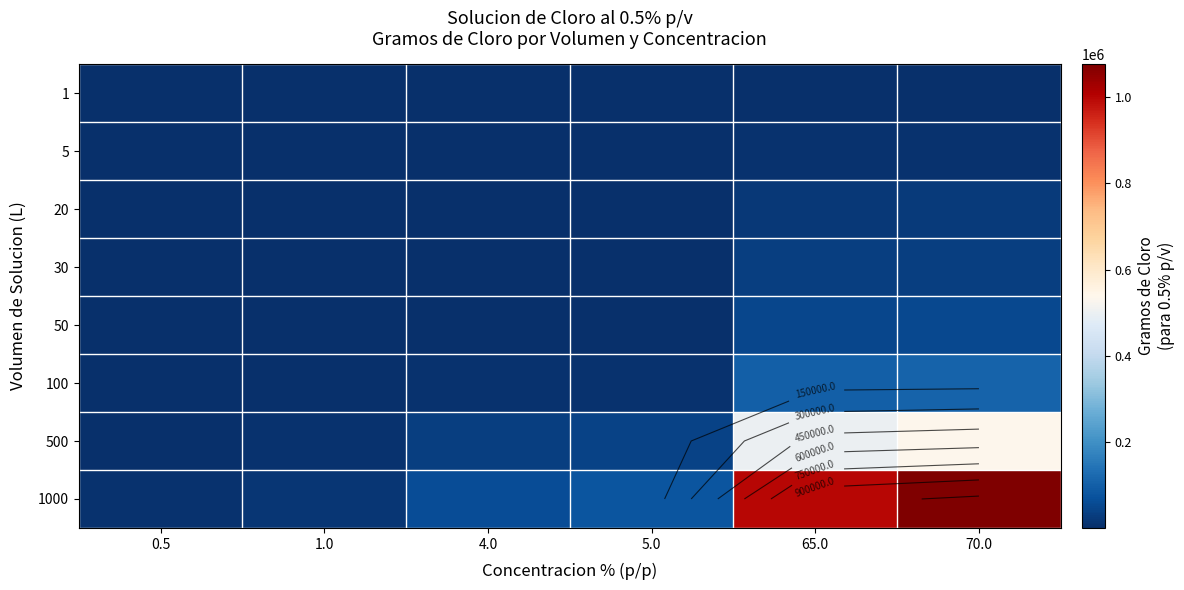

Which series has the widest spread of values?

1000